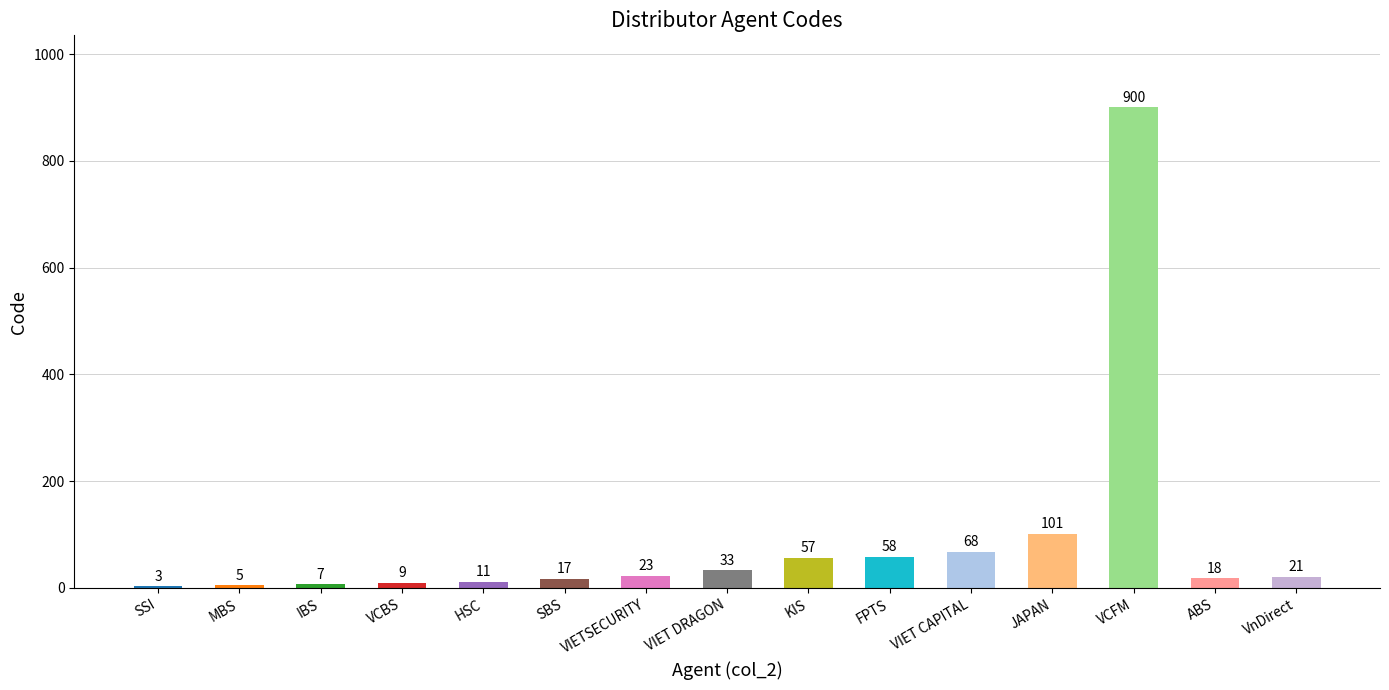

Between MBS and ABS, which is larger?

ABS